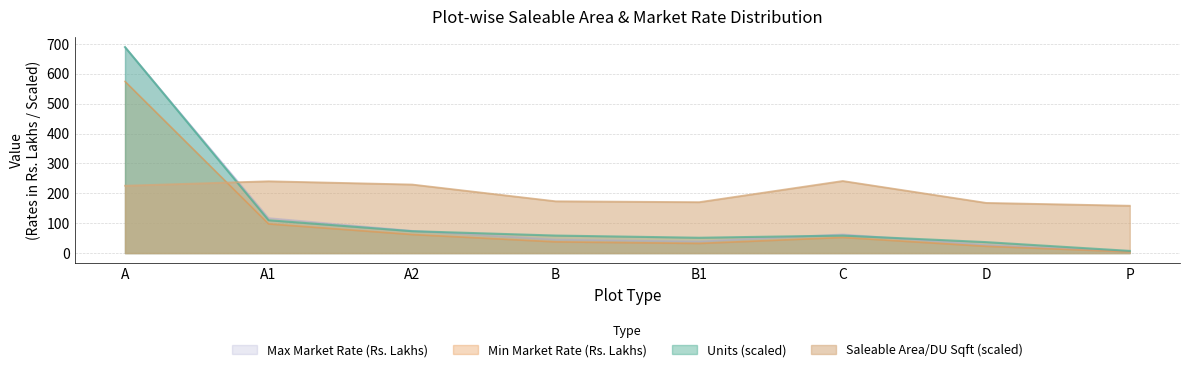

What is the maximum value for Saleable Area per DU (Sqft)?

241.3